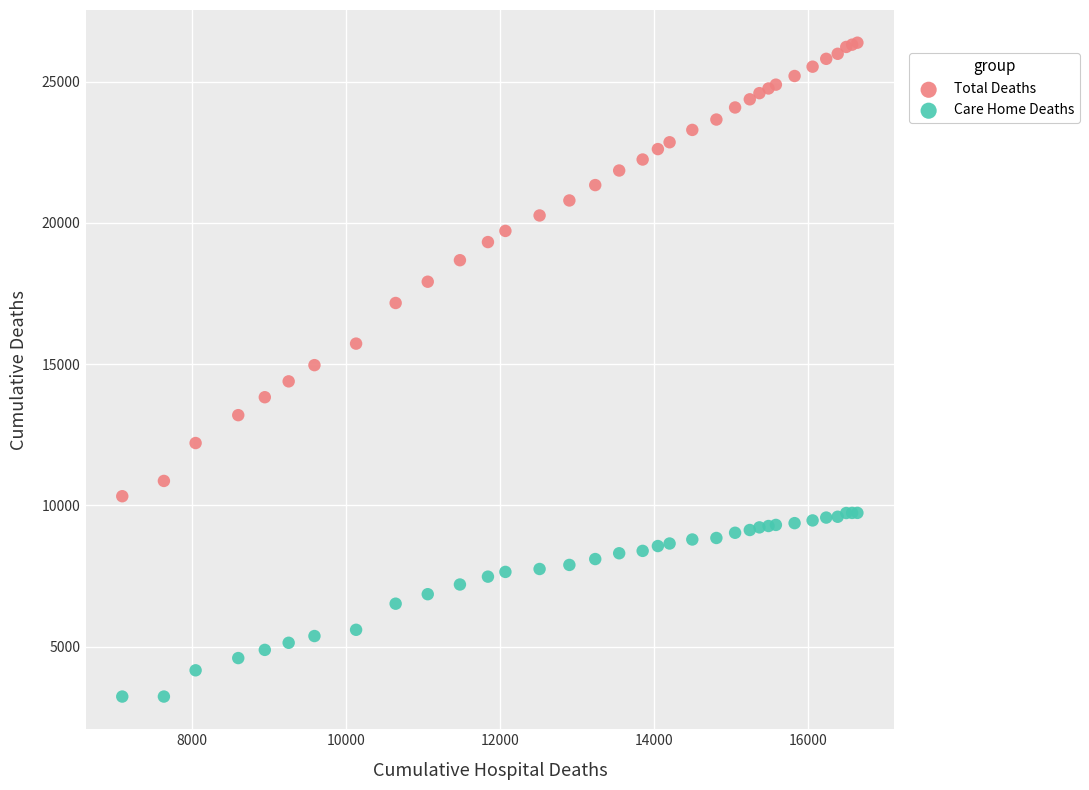

Which series has the largest Y range (max minus min)?

Total Deaths